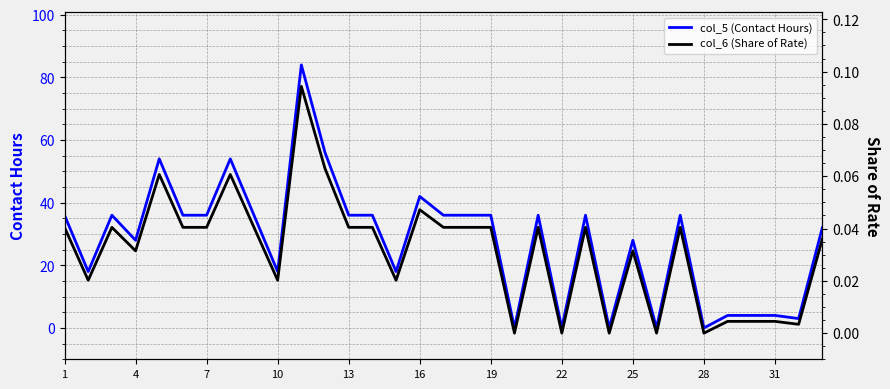

Is it true that col_5 (Contact Hours) equals 22 at 13?

False